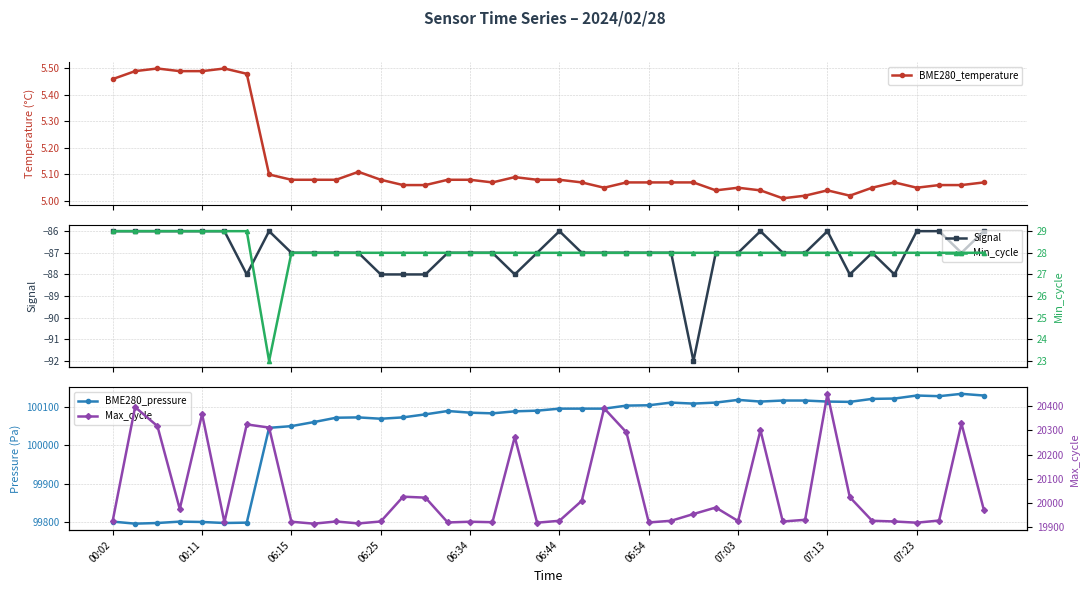

True or false: BME280_temperature has more than 2 points higher than both neighbors.

True